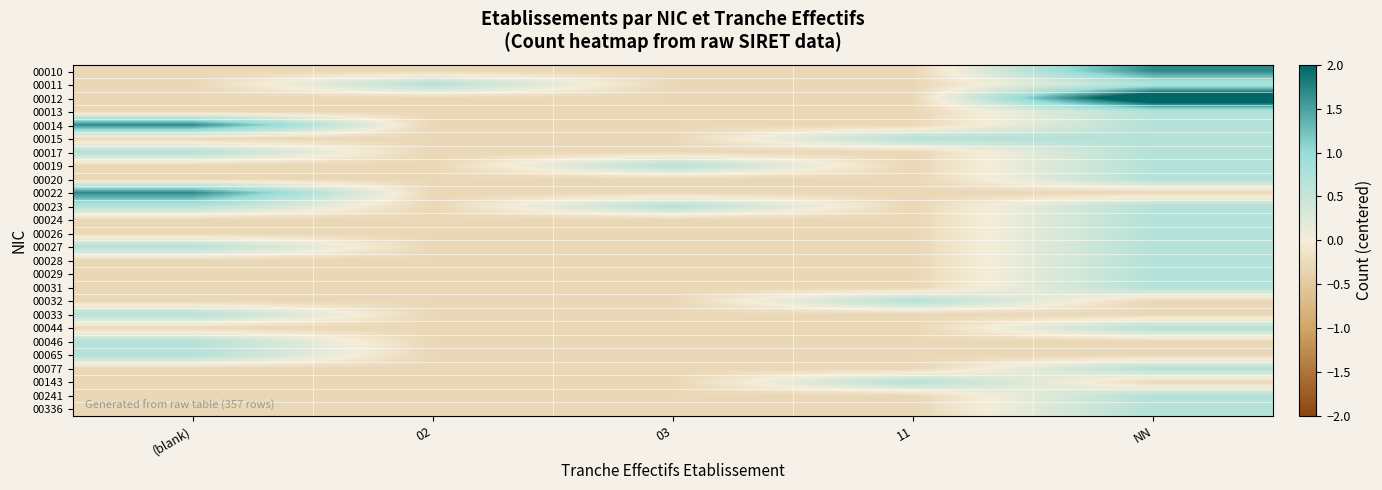

At which category does the chart reach its minimum across all series?

(blank)